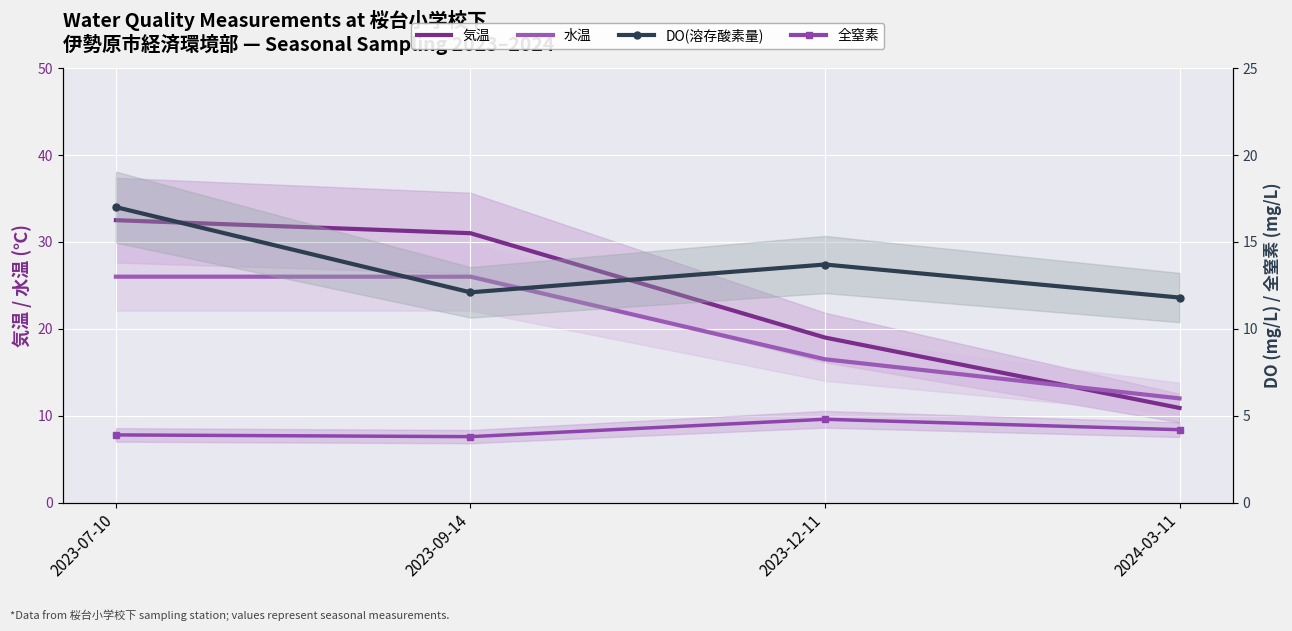

What is the difference between the 全窒素 values at 2023-12-11 and 2024-03-11?

0.6